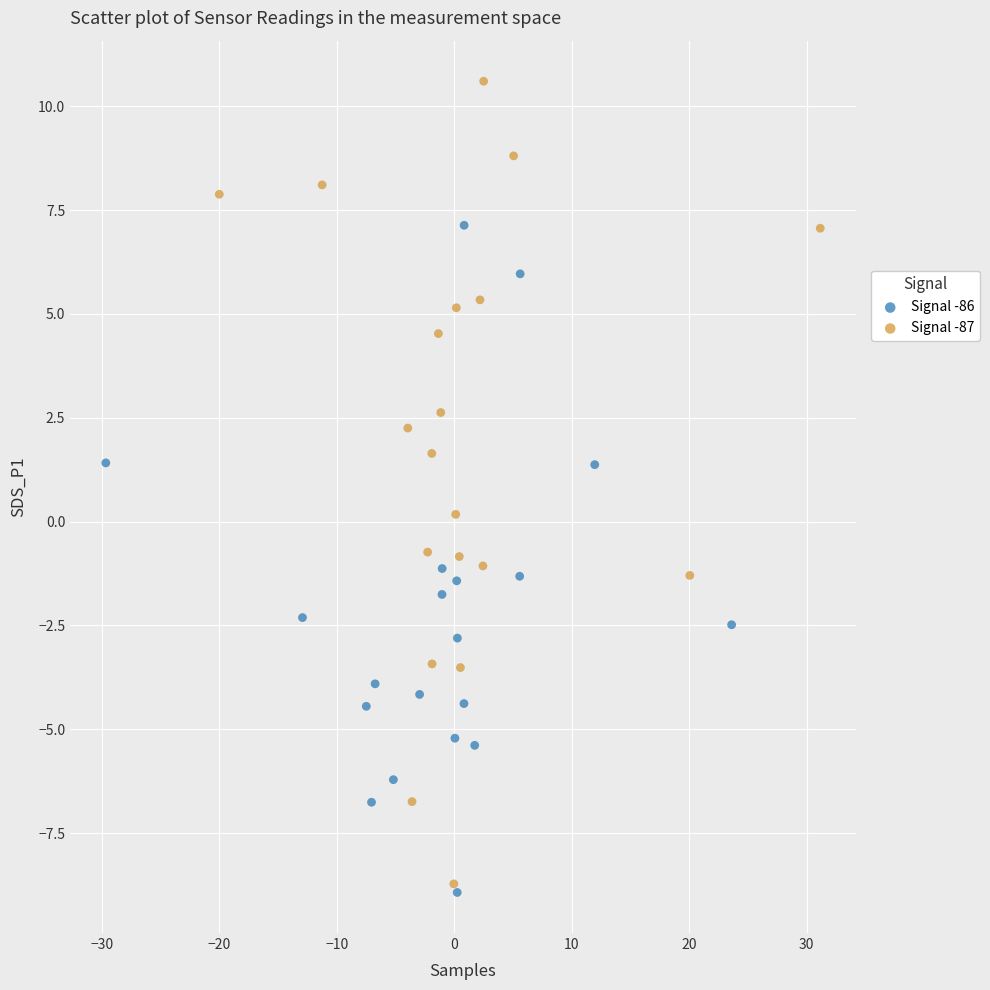

Which series contains the highest Y value?

Signal -87